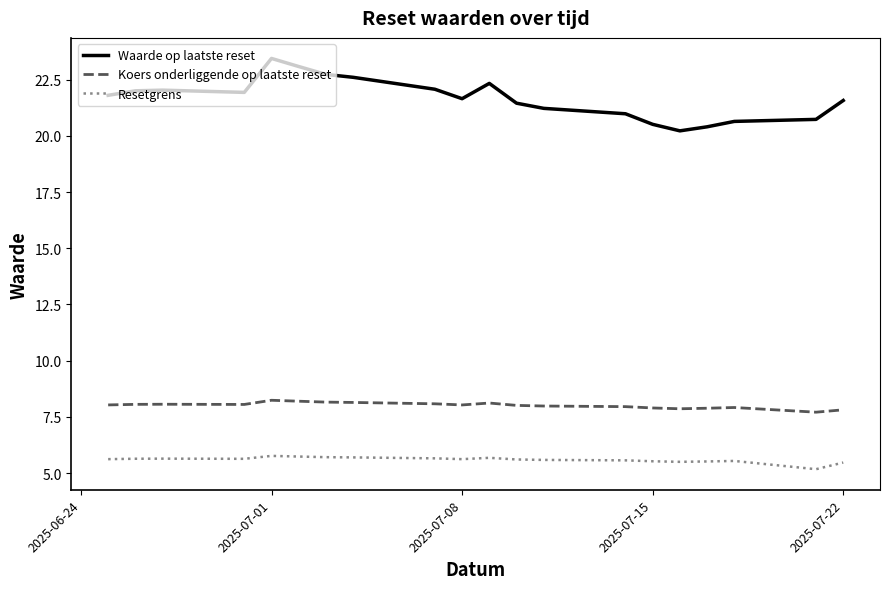

Which series has the largest total across all categories?

Waarde op laatste reset